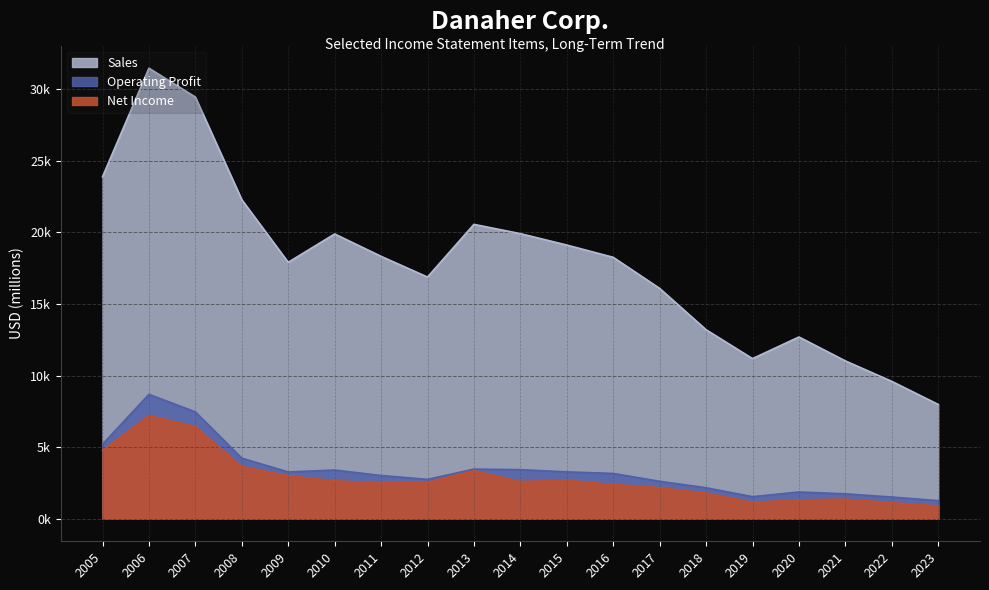

How many interior local peaks does the Sales series have?

4